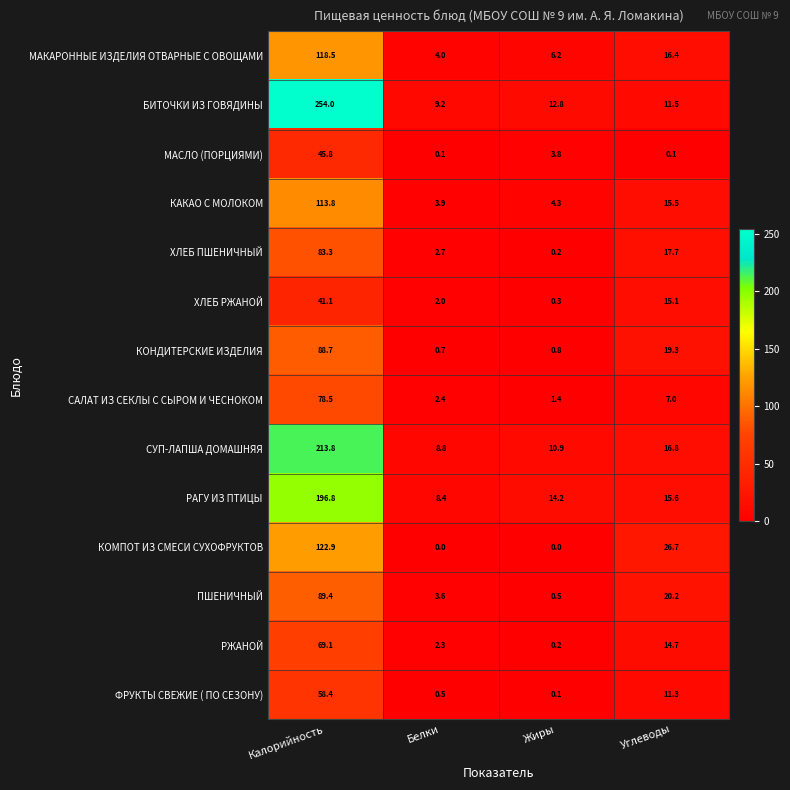

What is the total value across all series at Углеводы?

207.9